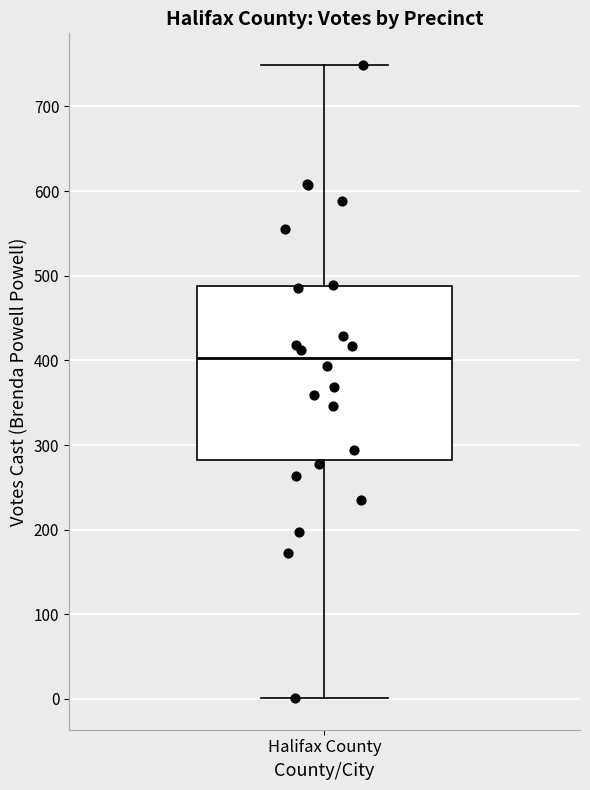

Where does the upper whisker of the box for Halifax County end on the y-axis? The values are not printed on the chart, so give them approximately, as read against the axis.

750